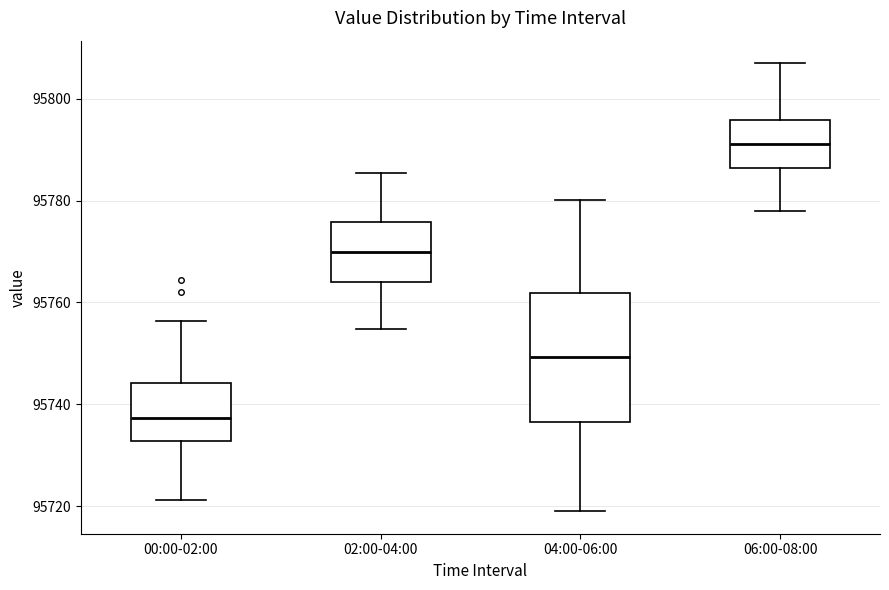

Comparing the boxes themselves (not the whiskers), which one is the tallest?

04:00-06:00